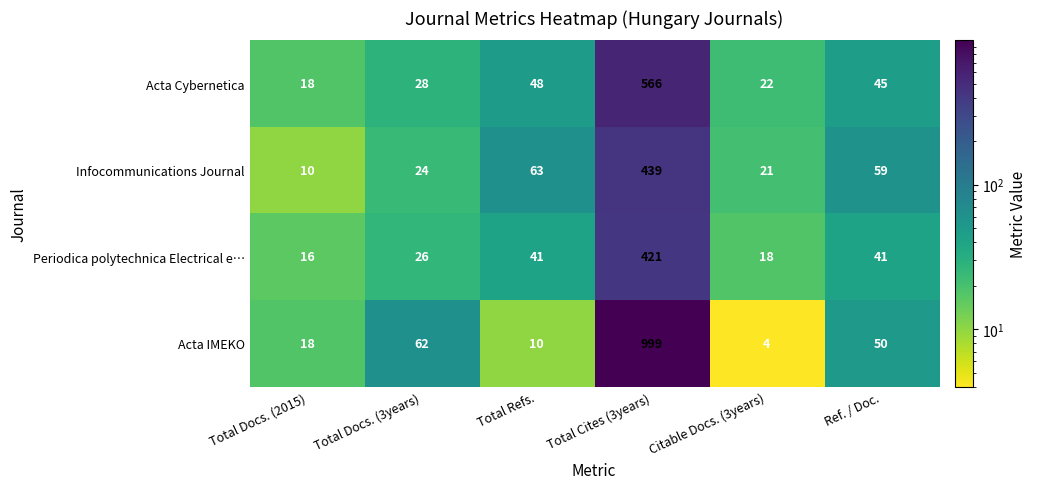

Which series has the largest range (max minus min)?

Acta IMEKO